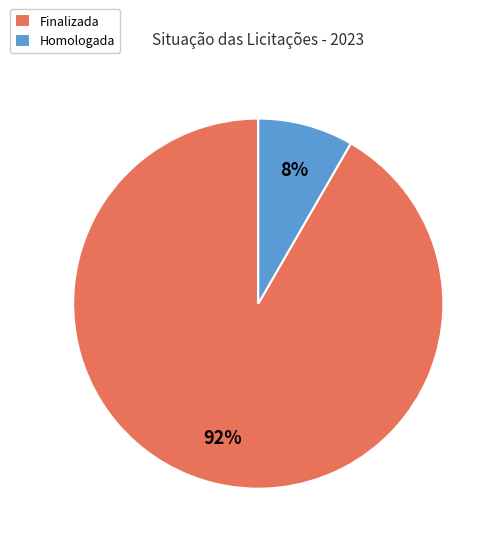

Count the number of slices in the pie.

2